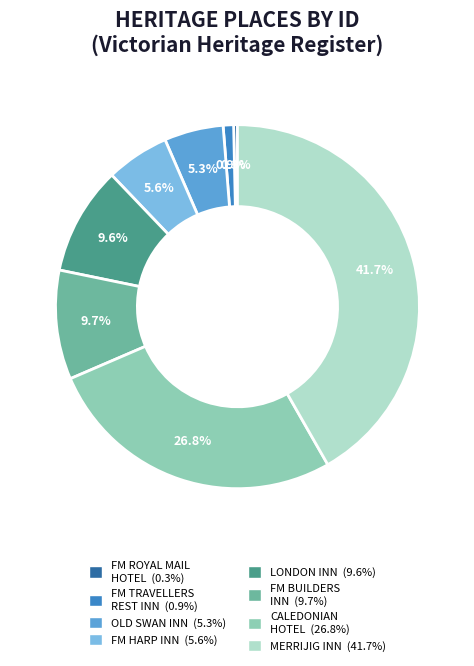

Is there a majority slice in this chart?

No